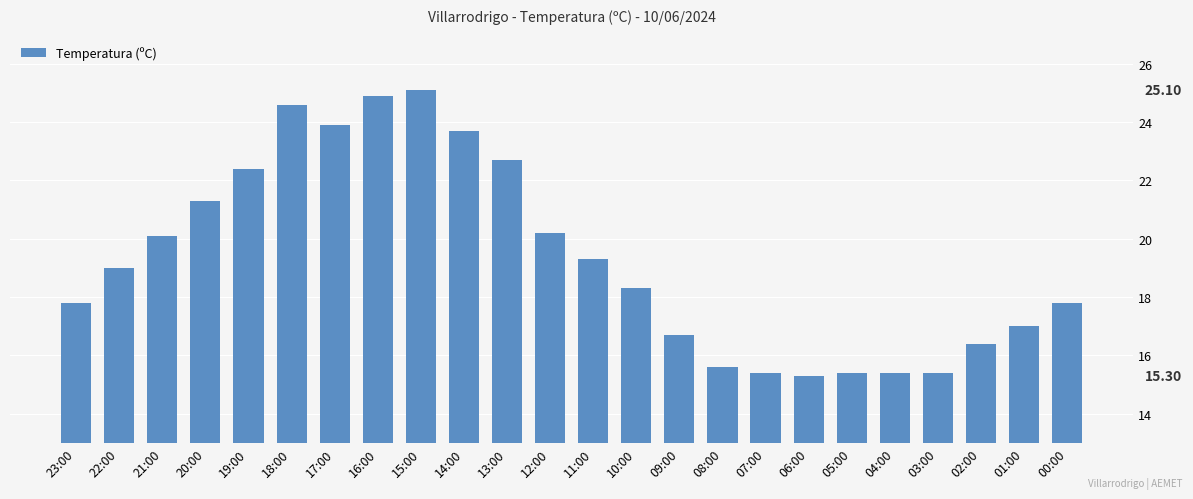

Does the chart contain stacked bars?

No